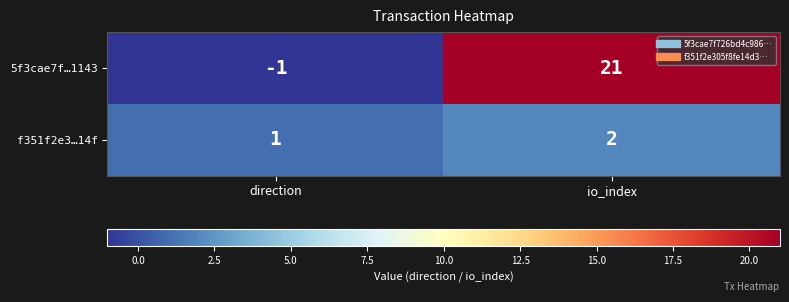

How many data points in f351f2e3…14f are less than 2?

1